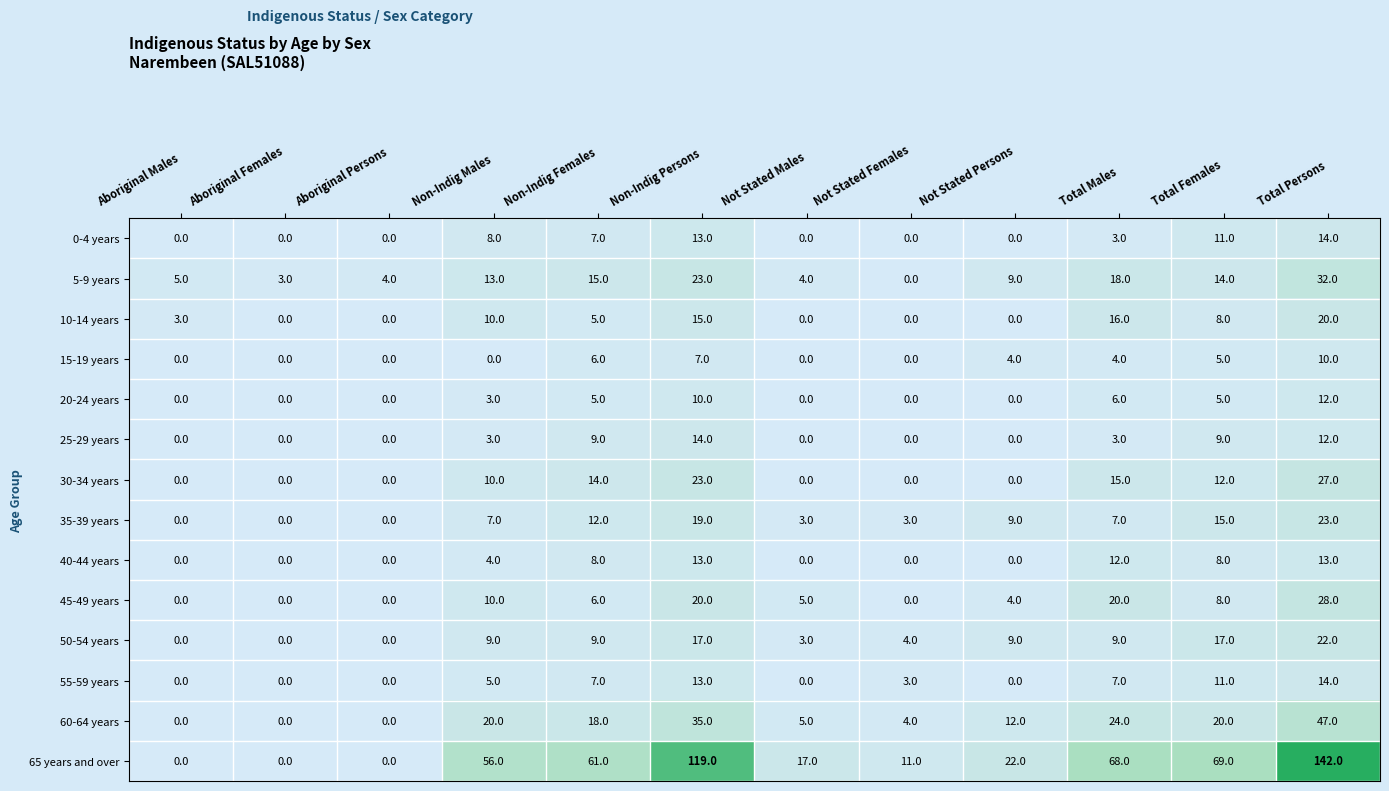

What is the sum of all 60-64 years values?

185